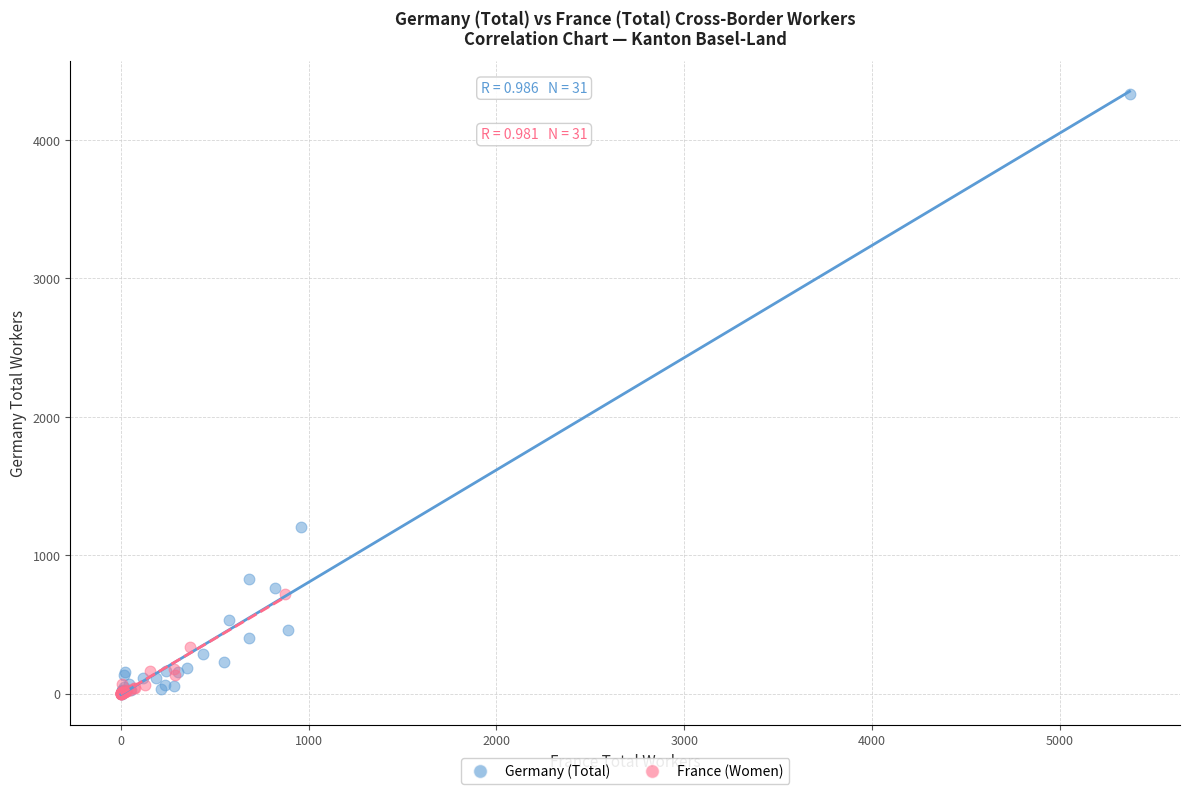

What are all the series names shown in the legend?

Germany (Total), France (Women)